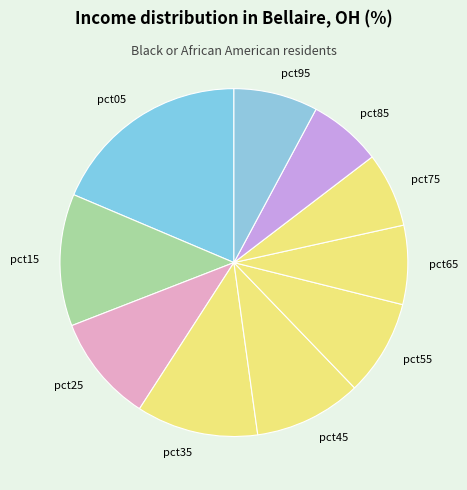

Between pct05 and pct75, which is larger?

pct05